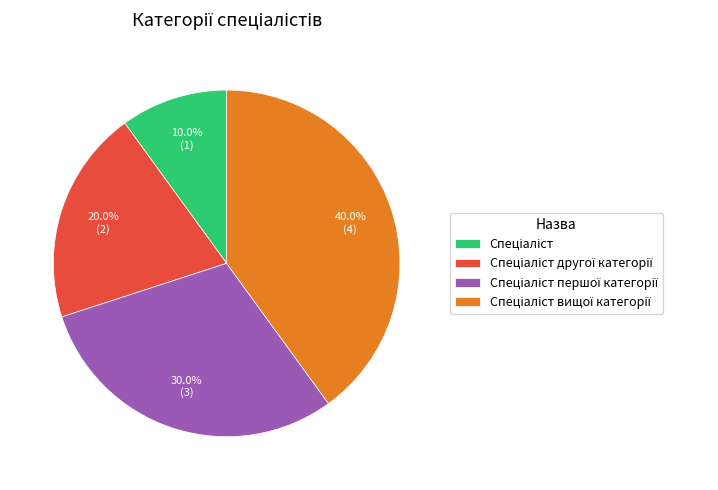

Does any single category account for the majority?

No